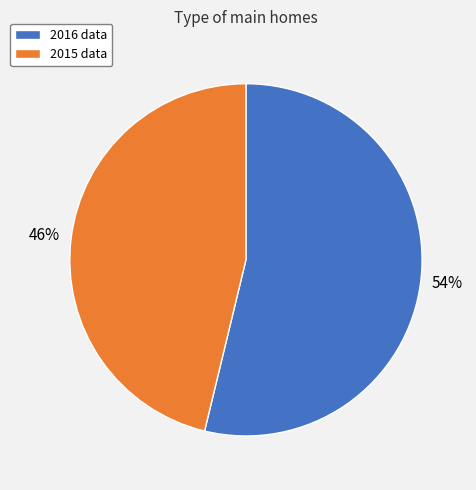

To the nearest percent, what is the average slice percentage?

50%